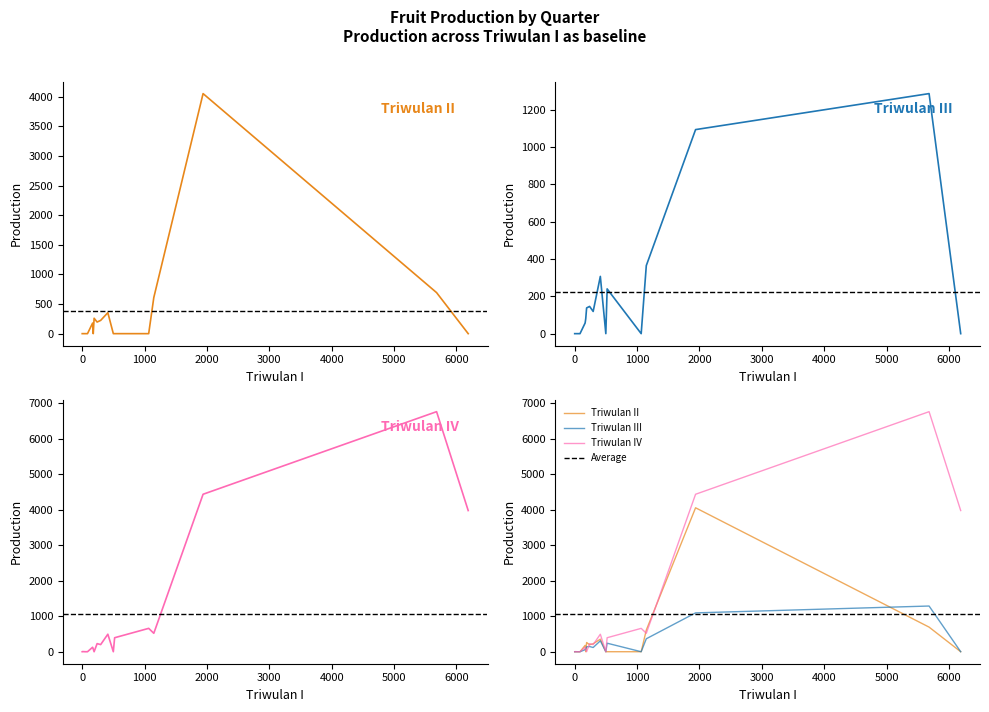

Which series has the largest total across all categories?

Triwulan IV